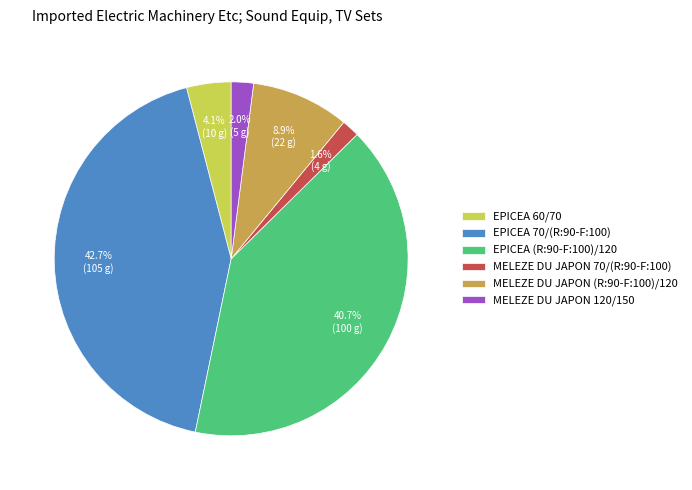

Does MELEZE DU JAPON 120/150 represent more than half of the total?

No